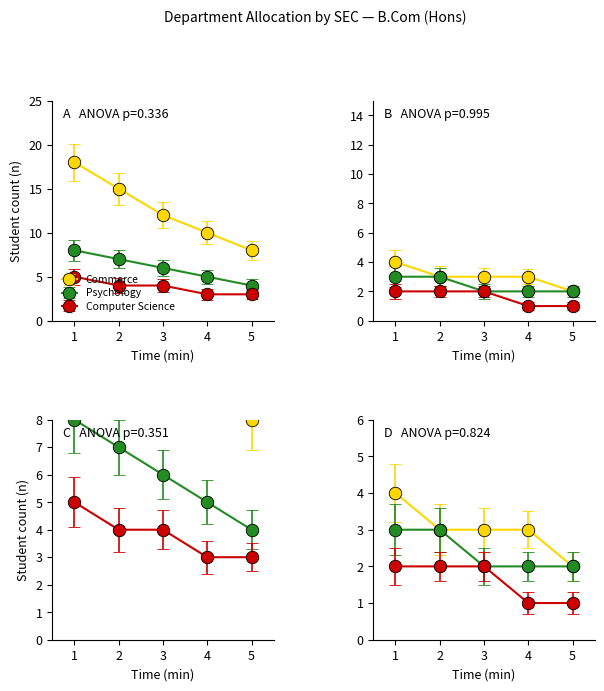

At how many categories does at least one series exceed 16?

1